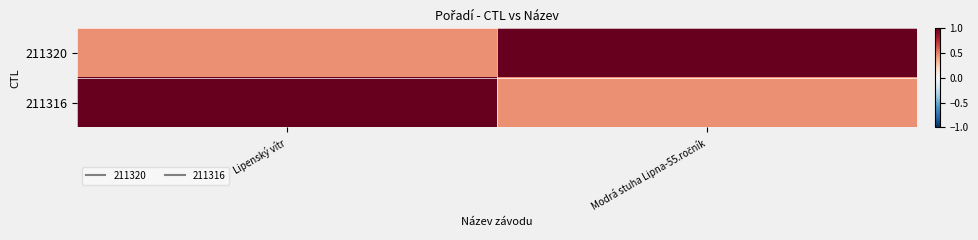

Reading left to right, transcribe all the data shown in this chart.

211320: Lipenský vítr=0.5	Modrá stuha Lipna-55.ročník=1.0
211316: Lipenský vítr=1.0	Modrá stuha Lipna-55.ročník=0.5